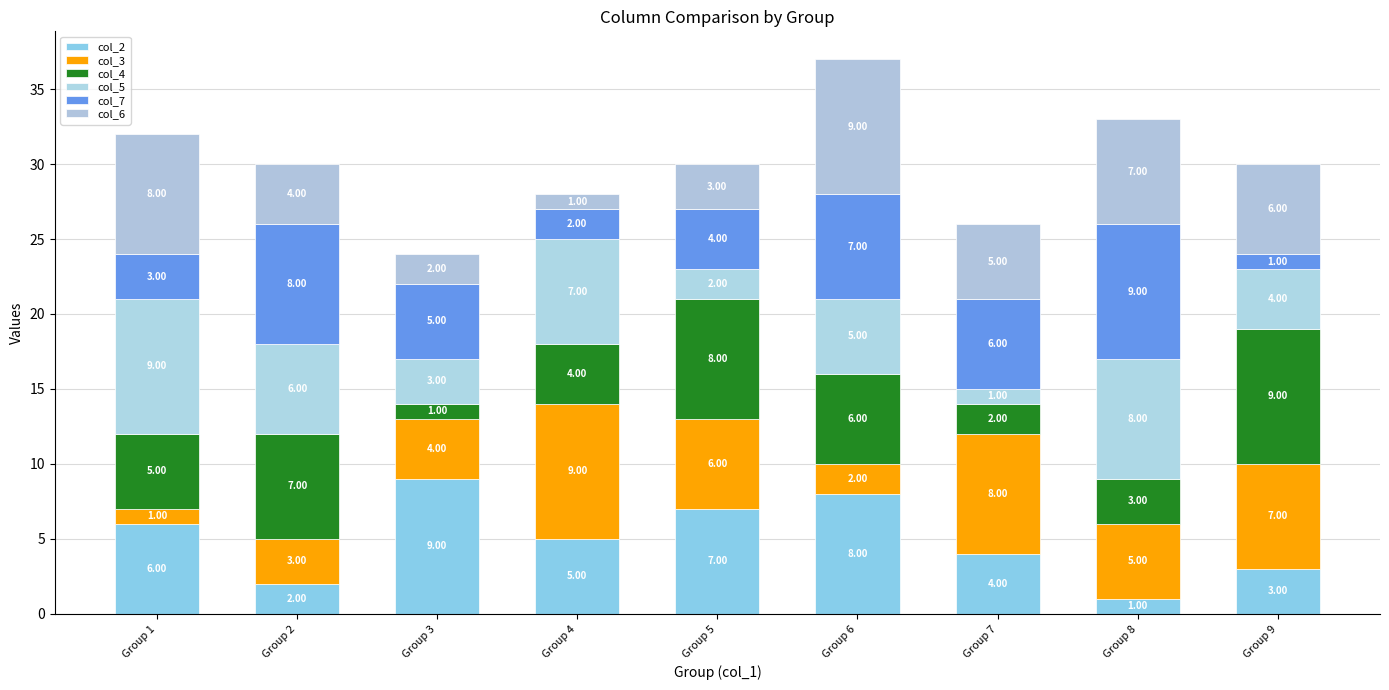

Are the bars horizontal?

No